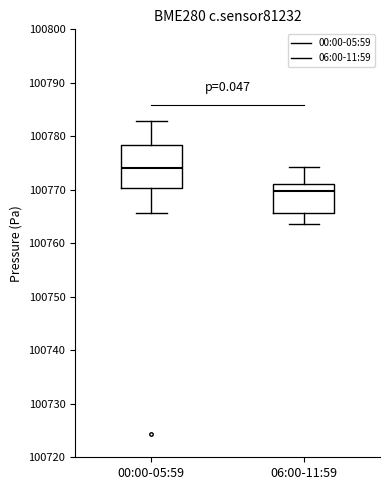

Reading left to right, read every box against the y-axis: the position of its median line, the range the box covers, and the ends of its whiskers. The values are not printed on the chart, so give them approximately, as read against the axis.

00:00-05:59: median 100774, box 100770 to 100778, whiskers 100766 to 100783
06:00-11:59: median 100770, box 100766 to 100771, whiskers 100764 to 100774